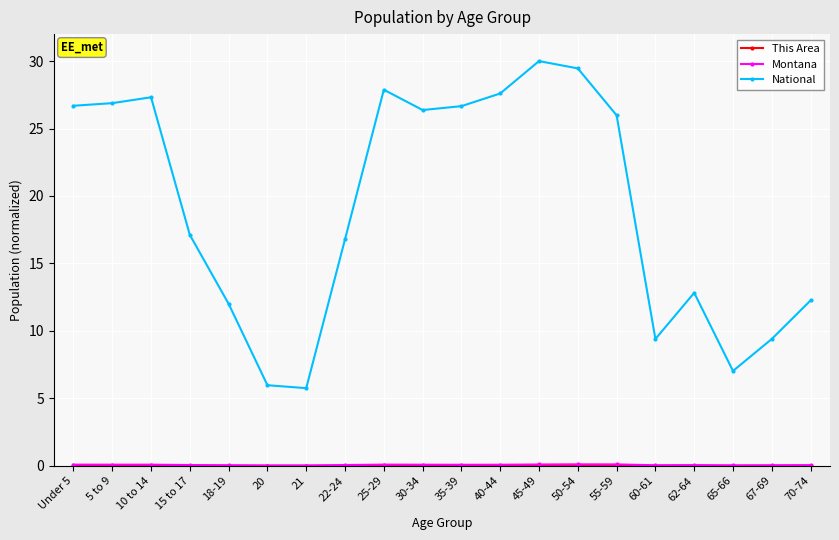

At how many categories does at least one series exceed 4?

20